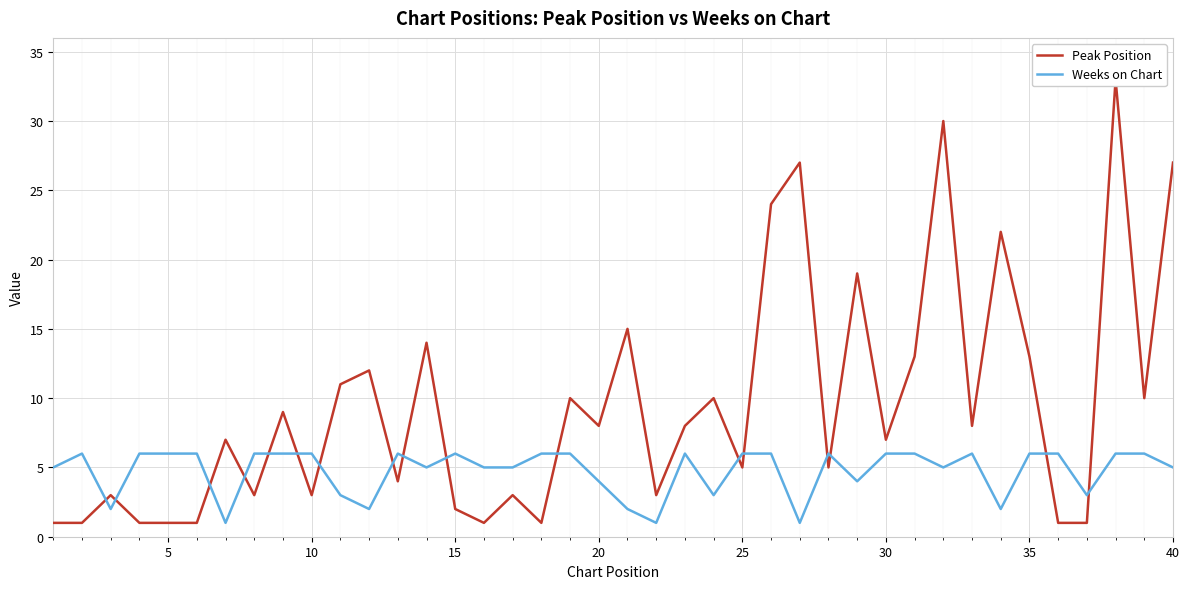

The Weeks on Chart series shows 6 at 5. True or false?

True